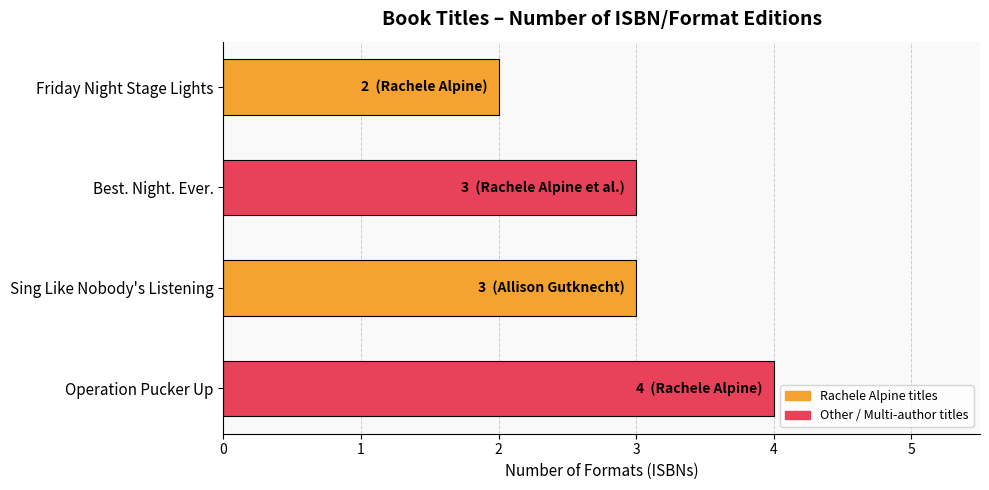

What is the value of the 1st bar from the top?

2